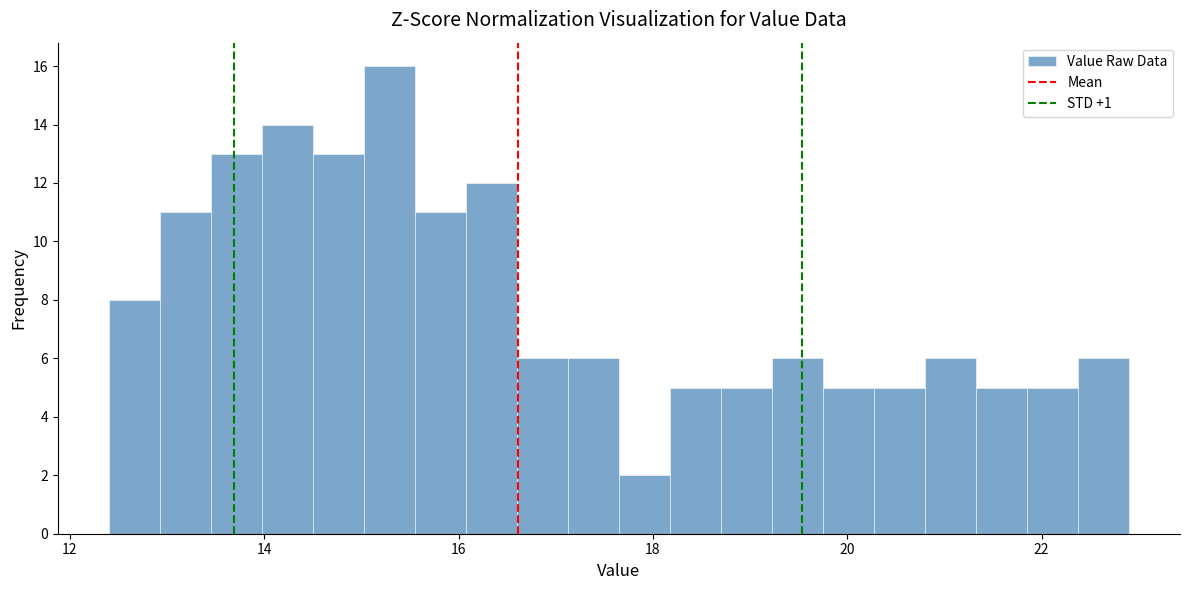

Around what value on the x-axis is the tallest bar? Give the approximate position of its centre, as read against the axis.

15.2